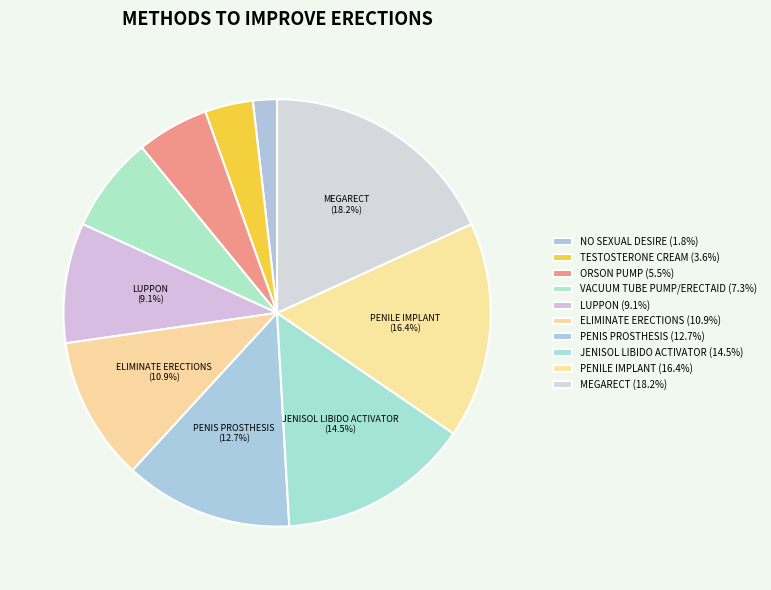

Does TESTOSTERONE CREAM account for over 50% of the chart?

No